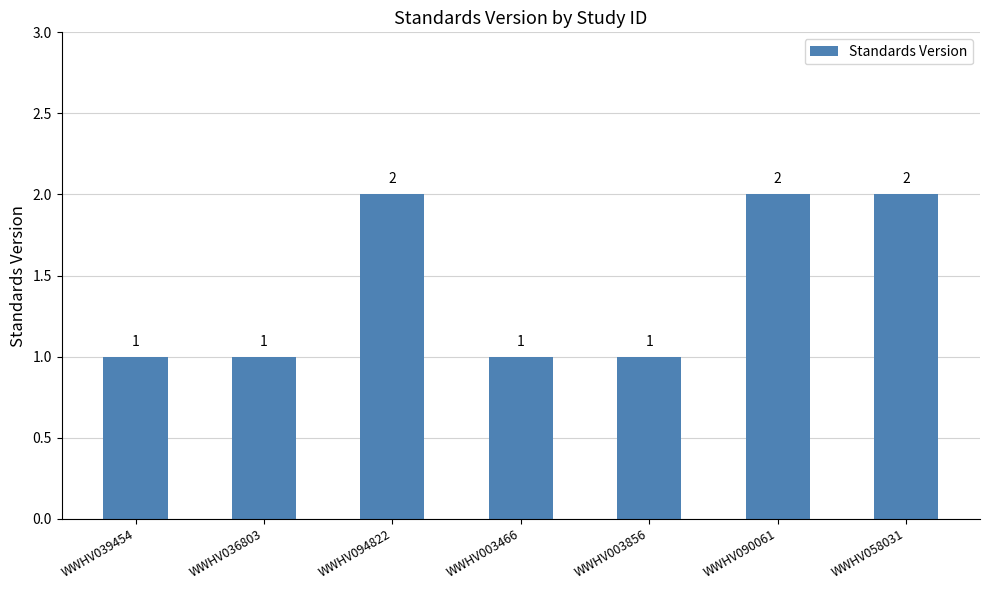

What is the sum of the values at WWHV058031 and WWHV036803?

3